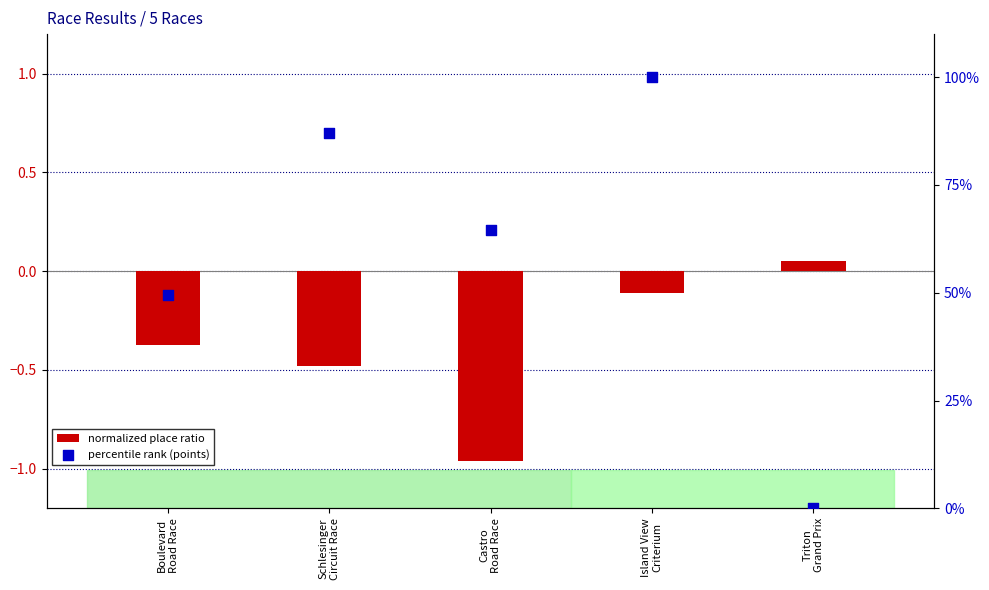

What are all the series names shown in the legend?

normalized place ratio, percentile rank (points)